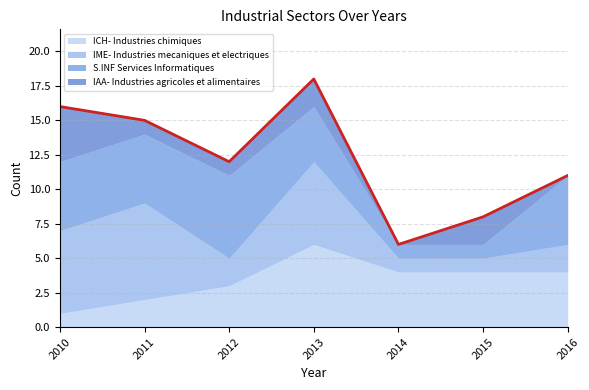

The value of S.INF Services Informatiques at 2010 is 3. True or false?

False